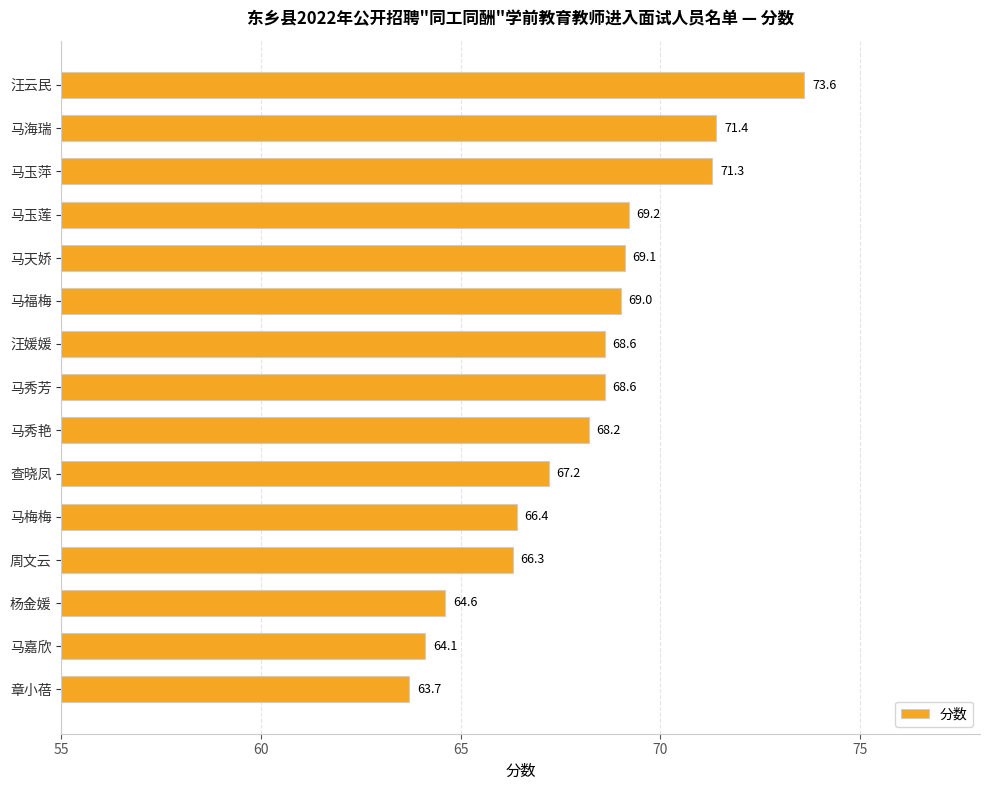

How many distinct data groups are displayed?

1